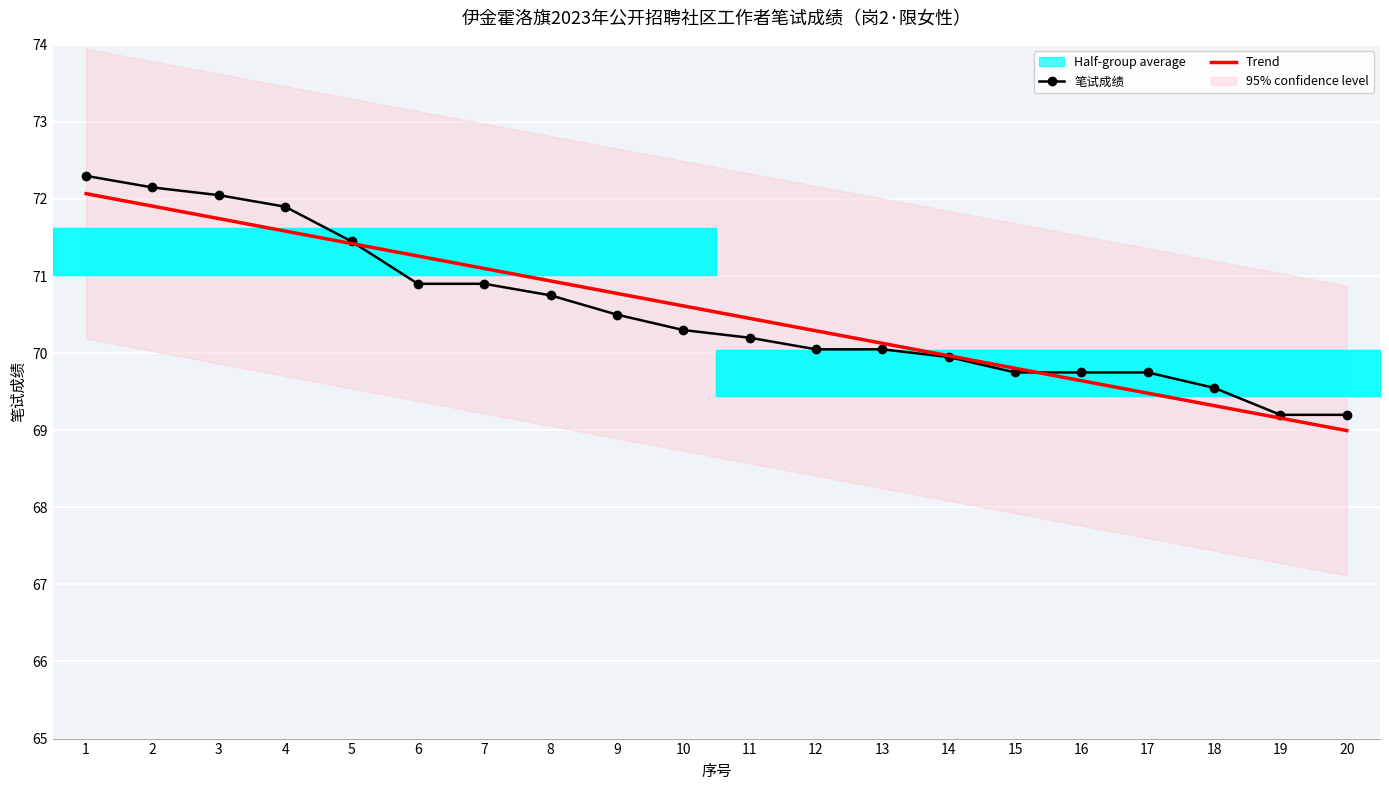

Reading left to right, list all the values displayed in this chart.

笔试成绩: 72.3	72.2	72.0	71.9	71.5	70.9	70.9	70.8	70.5	70.3	70.2	70.0	70.0	70.0	69.8	69.8	69.8	69.5	69.2	69.2
Trend: 72.1	71.9	71.7	71.6	71.4	71.3	71.1	70.9	70.8	70.6	70.5	70.3	70.1	70.0	69.8	69.6	69.5	69.3	69.2	69.0